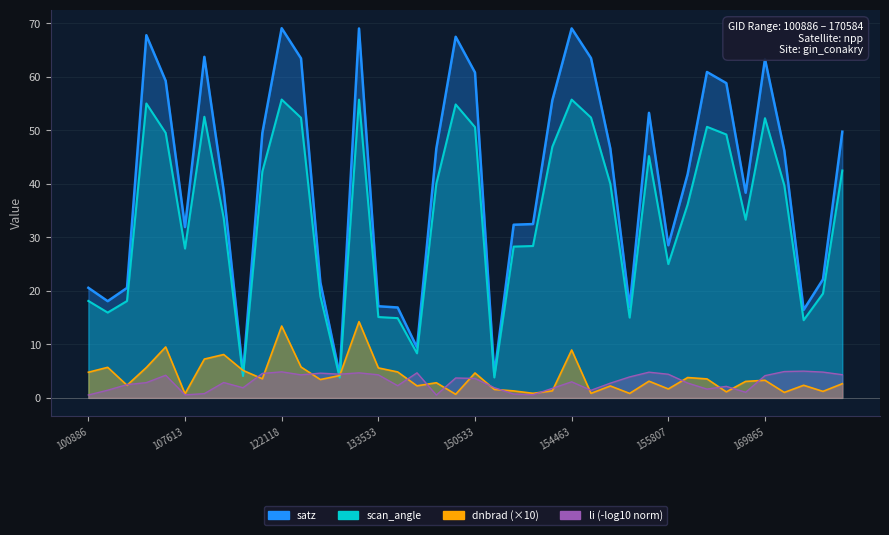

Which category has the lowest value across all series?

149602